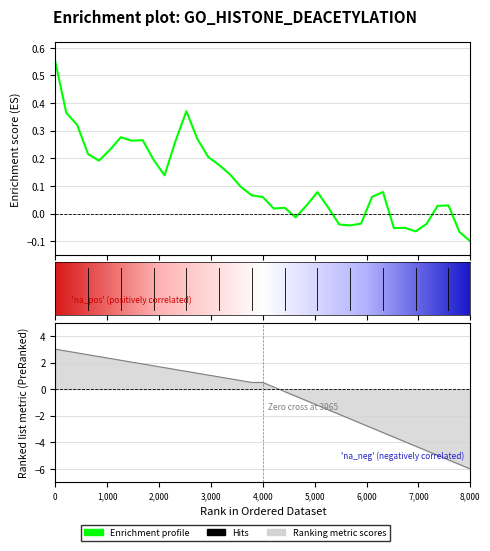

What is the difference between the maximum and minimum values?

0.7